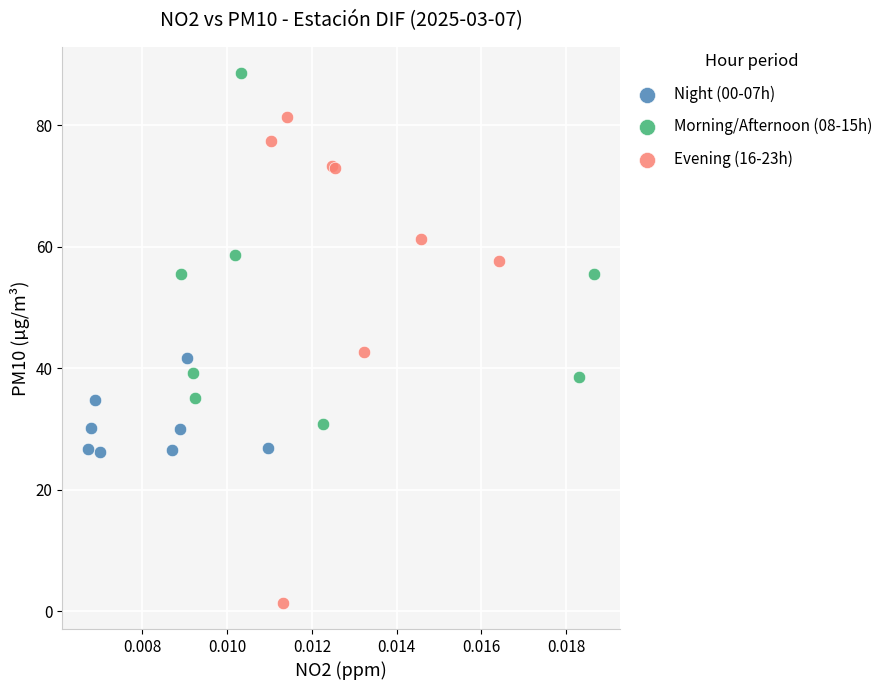

Which series contains the lowest Y value?

Evening (16-23h)